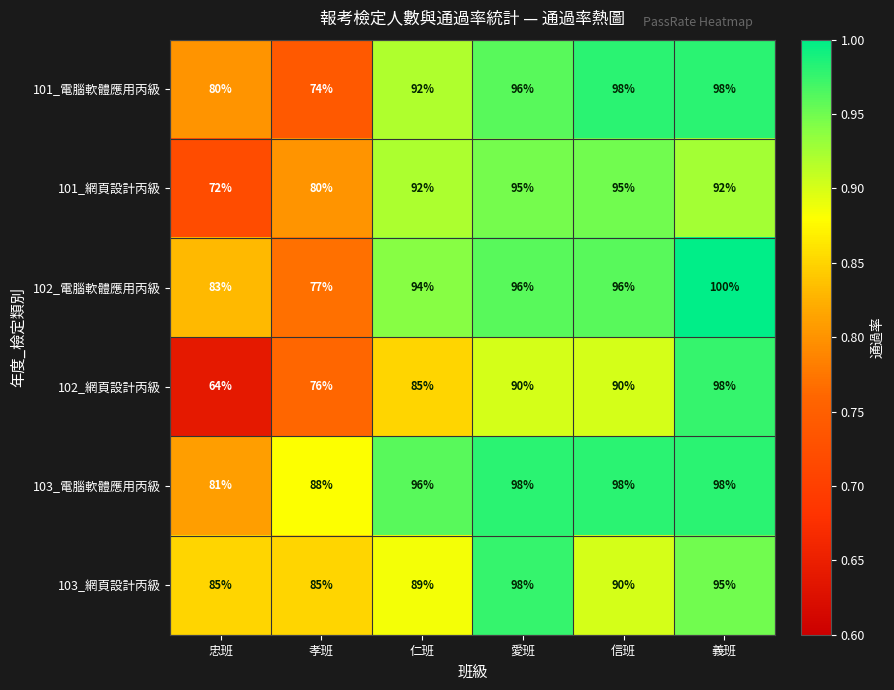

What is the difference between the 102_網頁設計丙級 values at 義班 and 孝班?

22